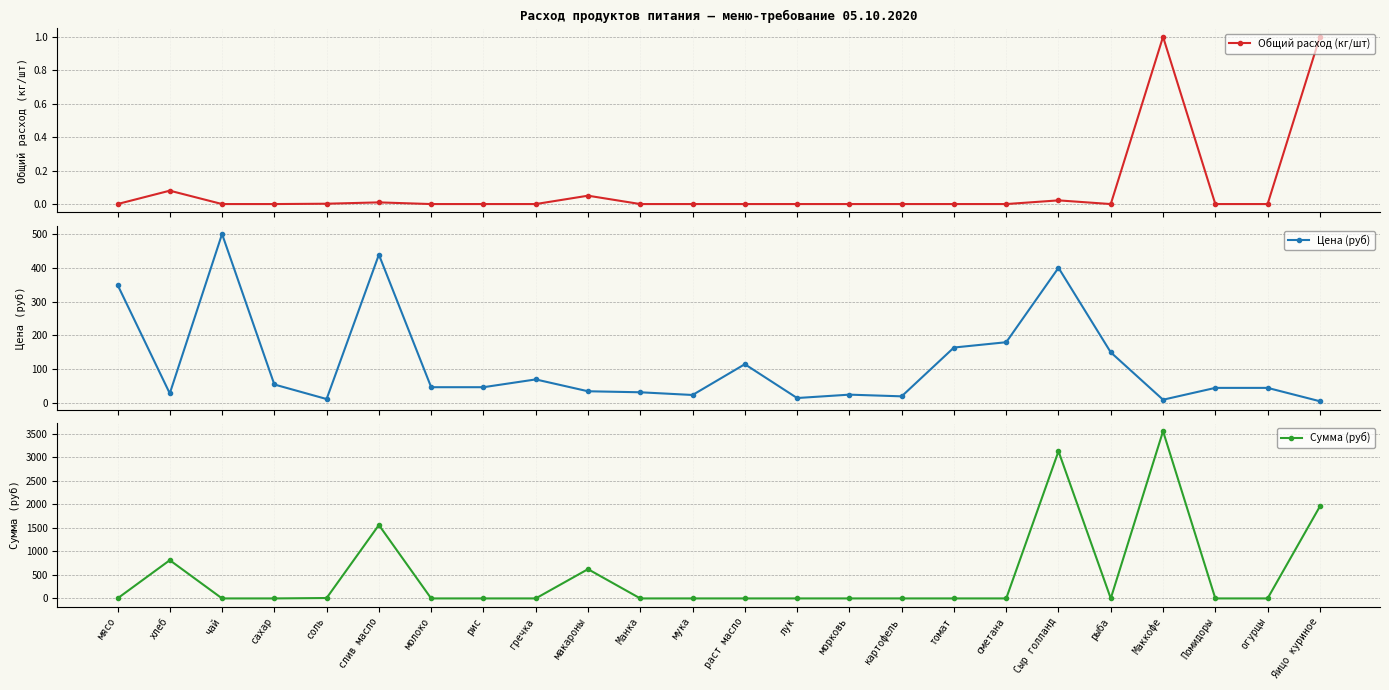

At which category does the chart reach its peak across all series?

Маккофе